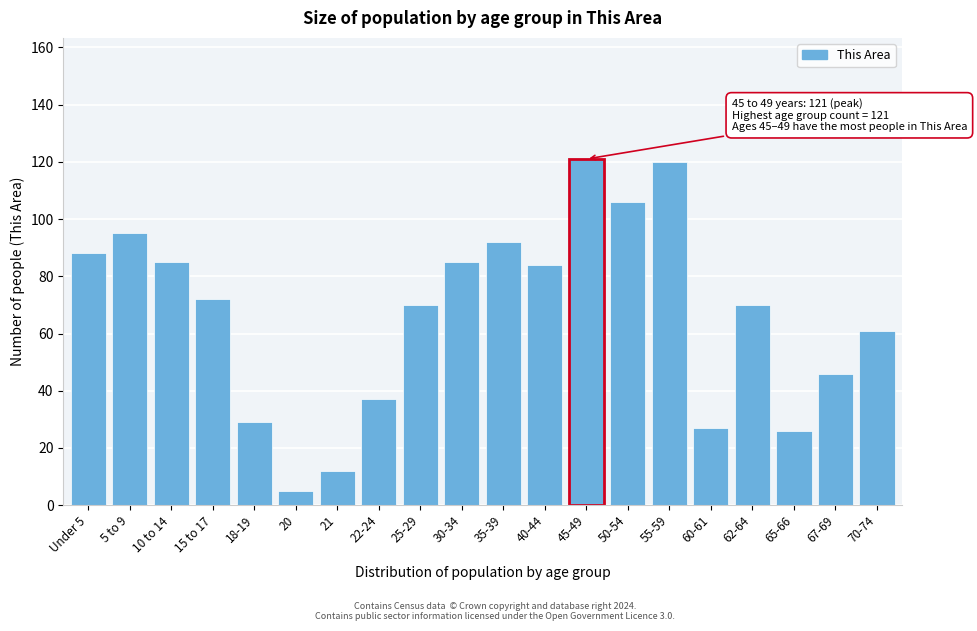

Reading left to right, transcribe all the data shown in this chart.

88	95	85	72	29	5	12	37	70	85	92	84	121	106	120	27	70	26	46	61